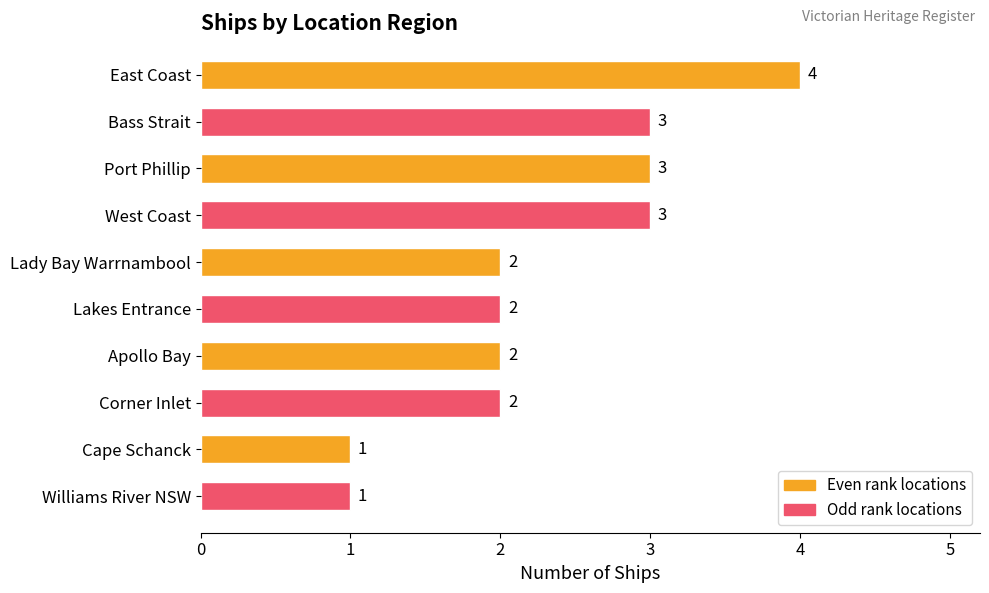

Reading bottom to top, what are all the values shown in this chart?

Williams River NSW=1	Cape Schanck=1	Corner Inlet=2	Apollo Bay=2	Lakes Entrance=2	Lady Bay Warrnambool=2	West Coast=3	Port Phillip=3	Bass Strait=3	East Coast=4